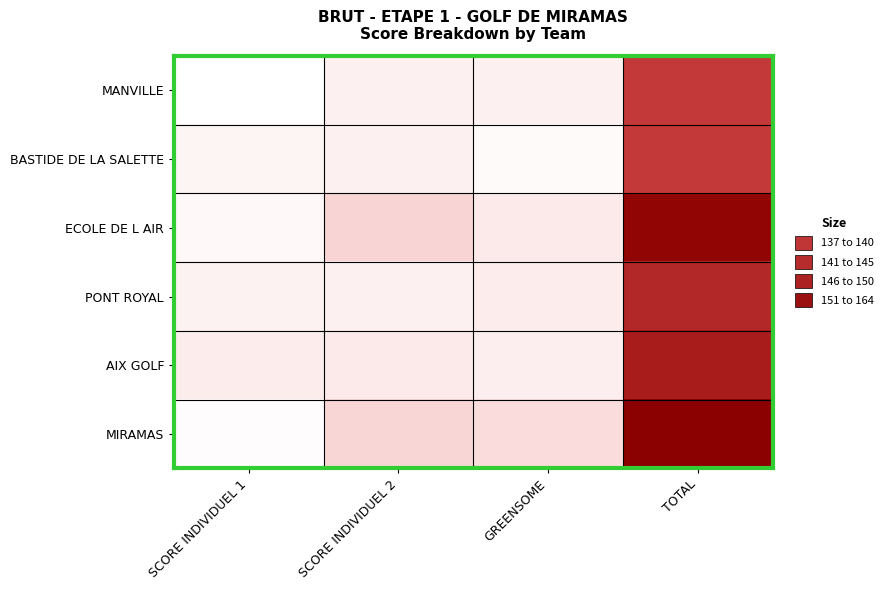

Which series has the largest range (max minus min)?

MIRAMAS